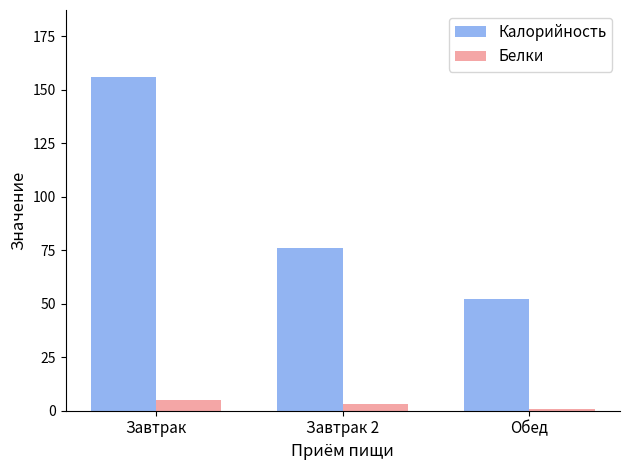

What is the difference between the maximum and minimum values in the Белки series?

4